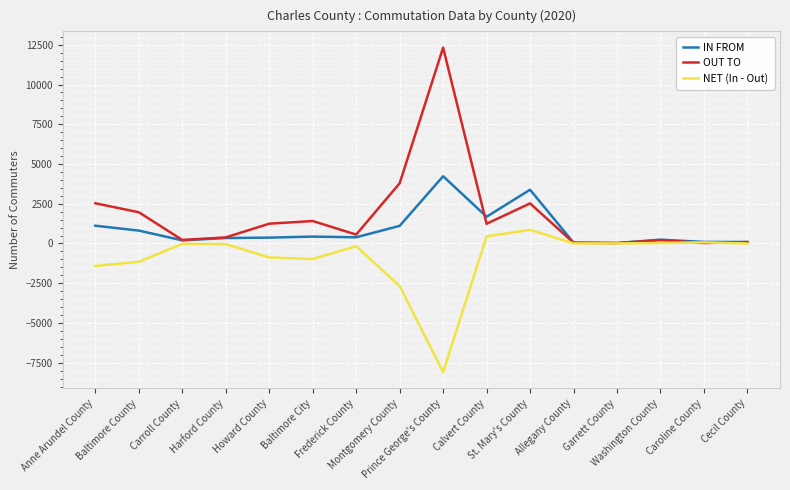

True or false: IN FROM has more than 2 points higher than both neighbors.

True